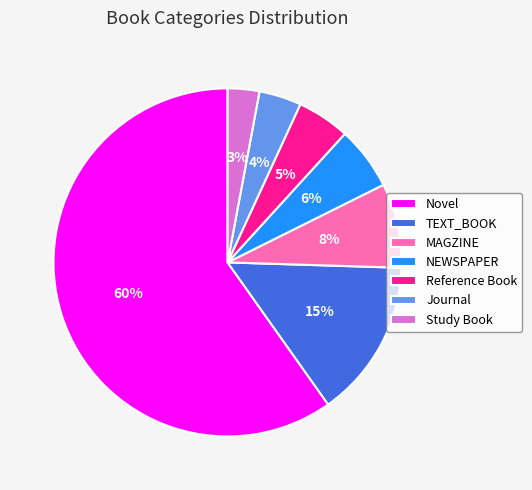

Between Novel and Journal, which is larger?

Novel